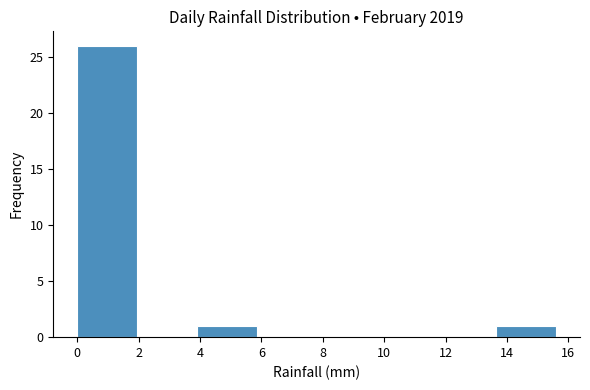

What is the height of the bar covering 0.00 to 1.95 on the x-axis? Neither the bar edges nor the heights are printed on the chart, so give them approximately, as read against the axes.

26